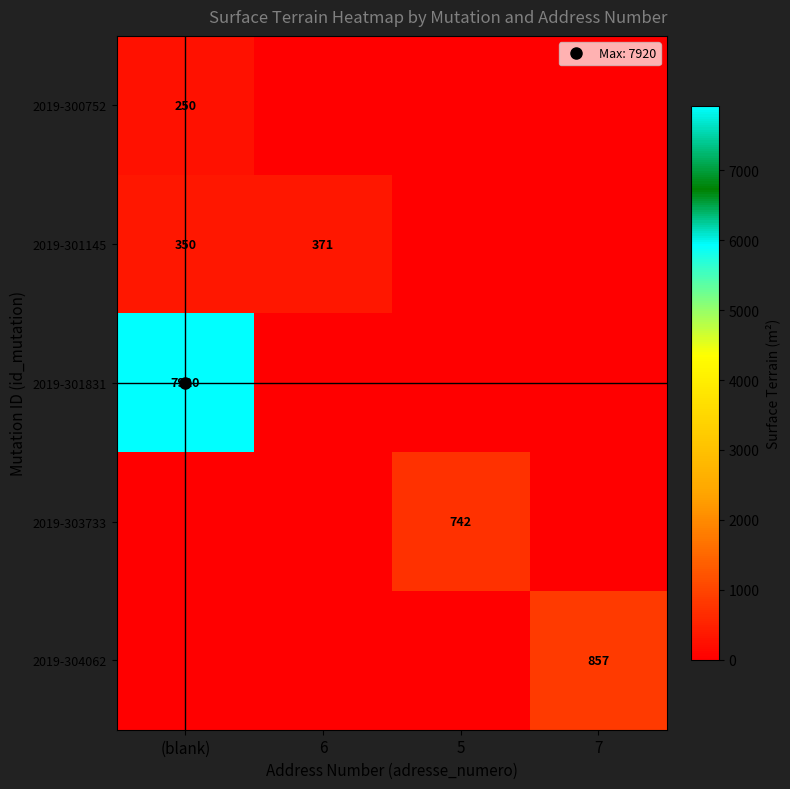

How many data points does each series have?

4